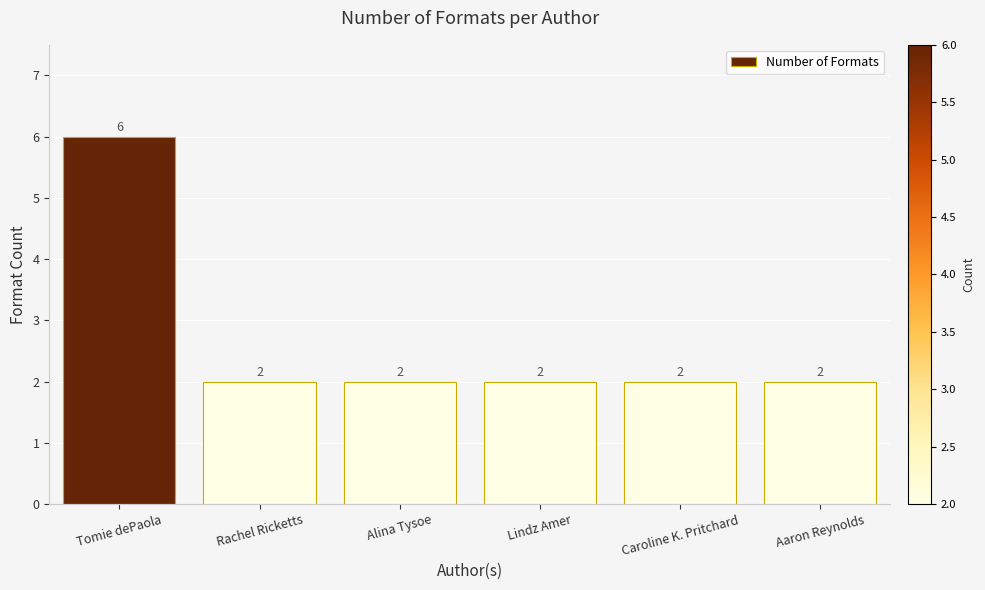

What is the difference between the maximum and minimum values?

4